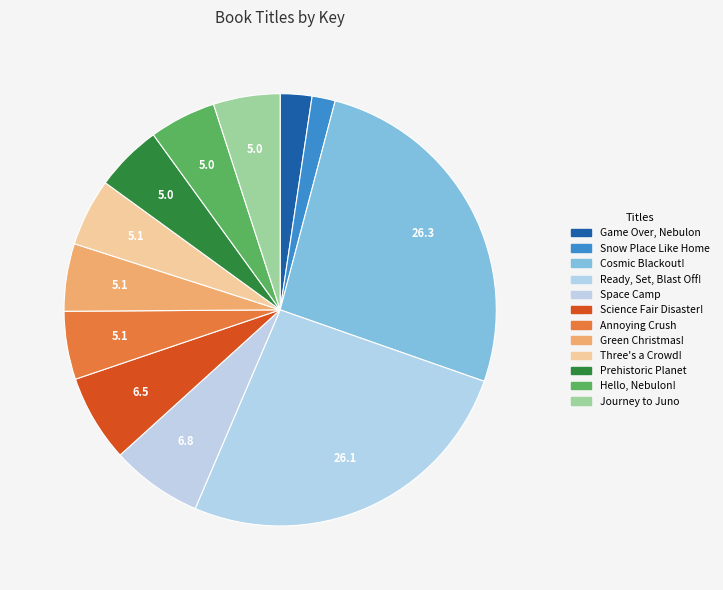

What is the change in value from Space Camp to Green Christmas!?

-144376038